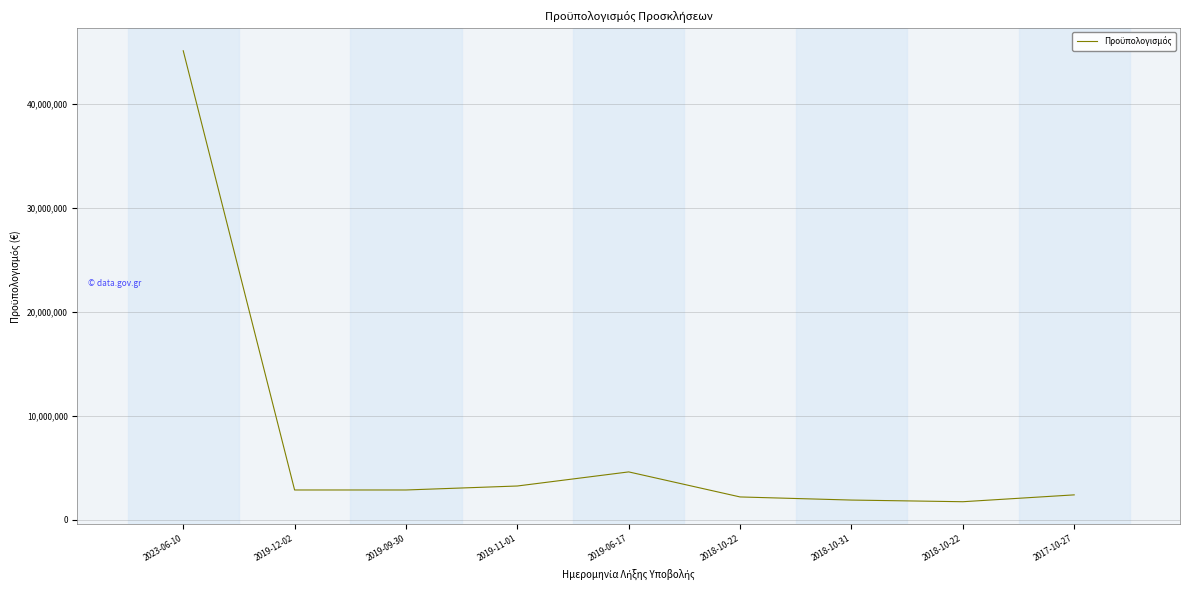

Where is the first local minimum?

2018-10-22